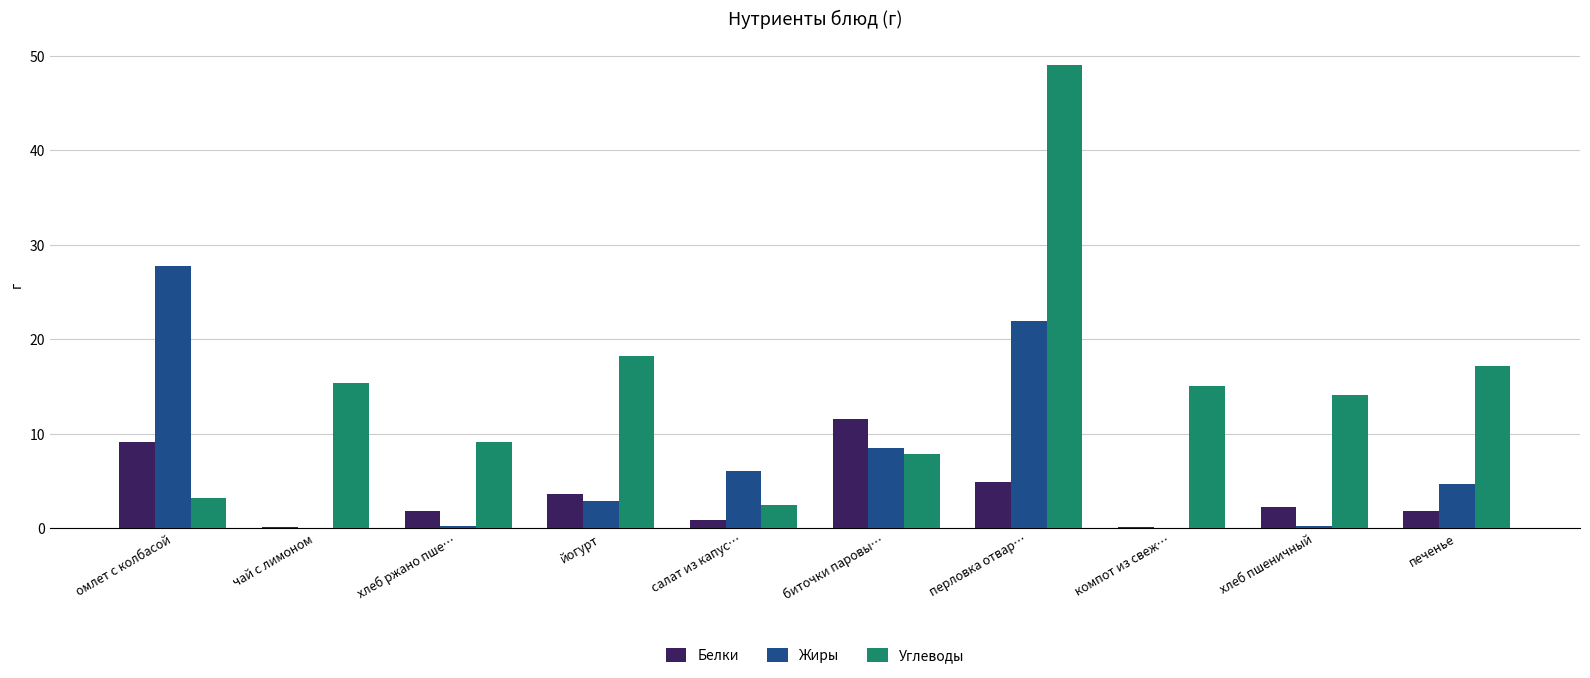

Is the value of Белки at хлеб пшеничный greater than the value of Углеводы at перловка отвар…?

No